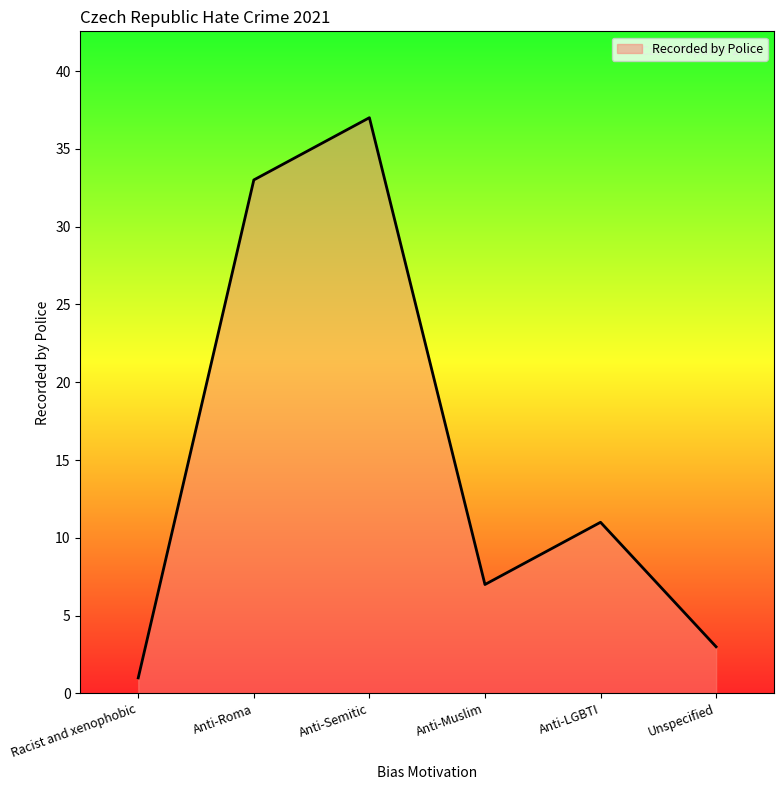

List the labels in order of value, largest first.

Anti-Semitic, Anti-Roma, Anti-LGBTI, Anti-Muslim, Unspecified, Racist and xenophobic